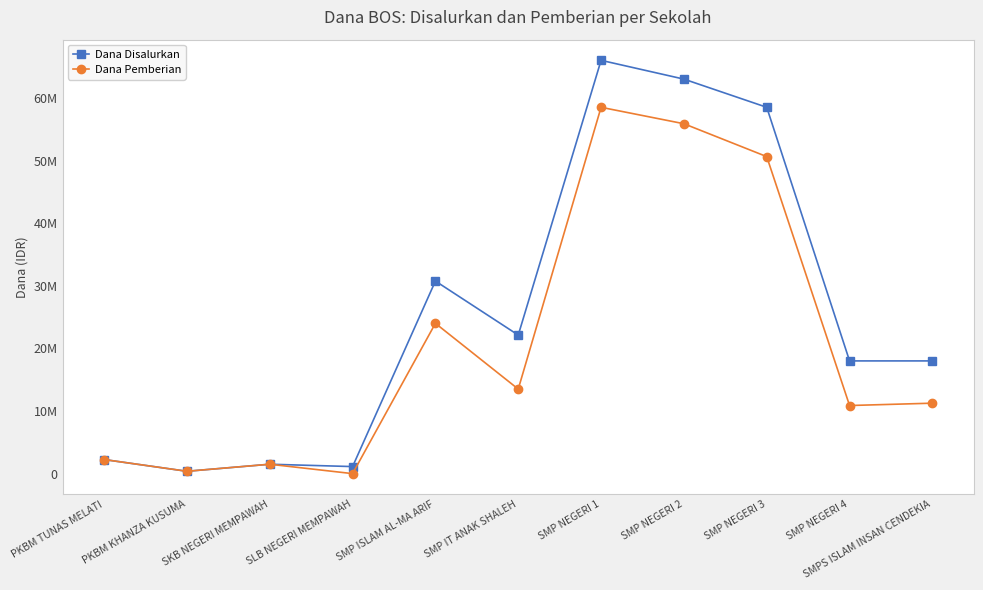

Which label corresponds to the largest value in the chart?

SMP NEGERI 1